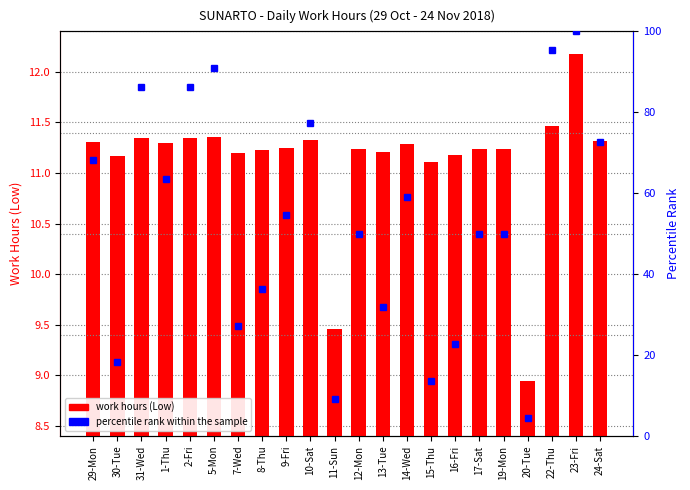

Reading left to right, extract all data points from this chart.

work hours (Low): 11.3	11.2	11.3	11.3	11.3	11.4	11.2	11.2	11.2	11.3	9.5	11.2	11.2	11.3	11.1	11.2	11.2	11.2	8.9	11.5	12.2	11.3
percentile rank within the sample: 68.2	18.2	86.4	63.6	86.4	90.9	27.3	36.4	54.5	77.3	9.1	50.0	31.8	59.1	13.6	22.7	50.0	50.0	4.5	95.5	100.0	72.7